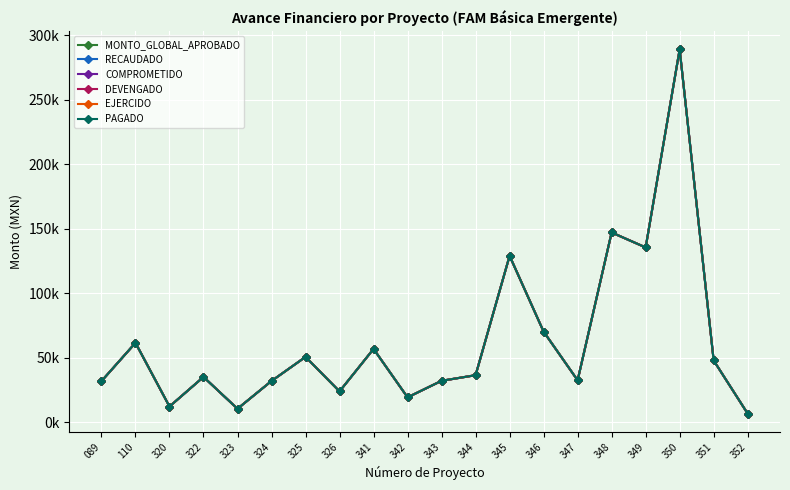

Reading left to right, transcribe all the data shown in this chart.

MONTO_GLOBAL_APROBADO: 089=31983.6	110=61672.4	320=12327.2	322=35242.2	323=10587.8	324=32108.1	325=50762.6	326=24051.7	341=56962.8	342=19422.1	343=32252.3	344=36605.3	345=129102.3	346=70357.4	347=32639.8	348=147194.3	349=135607.8	350=289072.0	351=47994.2	352=6809.5
RECAUDADO: 089=31983.5	110=61672.4	320=12327.2	322=35242.2	323=10587.8	324=32108.1	325=50762.6	326=24051.7	341=56962.8	342=19422.1	343=32252.3	344=36605.3	345=129102.3	346=70357.4	347=32639.8	348=147194.3	349=135607.9	350=289072.0	351=47994.2	352=6809.5
COMPROMETIDO: 089=31983.5	110=61672.4	320=12327.2	322=35242.2	323=10587.8	324=32108.1	325=50762.6	326=24051.7	341=56962.8	342=19422.1	343=32252.3	344=36605.3	345=129102.3	346=70357.4	347=32639.8	348=147194.3	349=135607.9	350=289072.0	351=47994.2	352=6809.5
DEVENGADO: 089=31983.5	110=61672.4	320=12327.2	322=35242.2	323=10587.8	324=32108.1	325=50762.6	326=24051.7	341=56962.8	342=19422.1	343=32252.3	344=36605.3	345=129102.3	346=70357.4	347=32639.8	348=147194.3	349=135607.9	350=289072.0	351=47994.2	352=6809.5
EJERCIDO: 089=31983.5	110=61672.4	320=12327.2	322=35242.2	323=10587.8	324=32108.1	325=50762.6	326=24051.7	341=56962.8	342=19422.1	343=32252.3	344=36605.3	345=129102.3	346=70357.4	347=32639.8	348=147194.3	349=135607.9	350=289072.0	351=47994.2	352=6809.5
PAGADO: 089=31983.5	110=61672.4	320=12327.2	322=35242.2	323=10587.8	324=32108.1	325=50762.6	326=24051.7	341=56962.8	342=19422.1	343=32252.3	344=36605.3	345=129102.3	346=70357.4	347=32639.8	348=147194.3	349=135607.9	350=289072.0	351=47994.2	352=6809.5